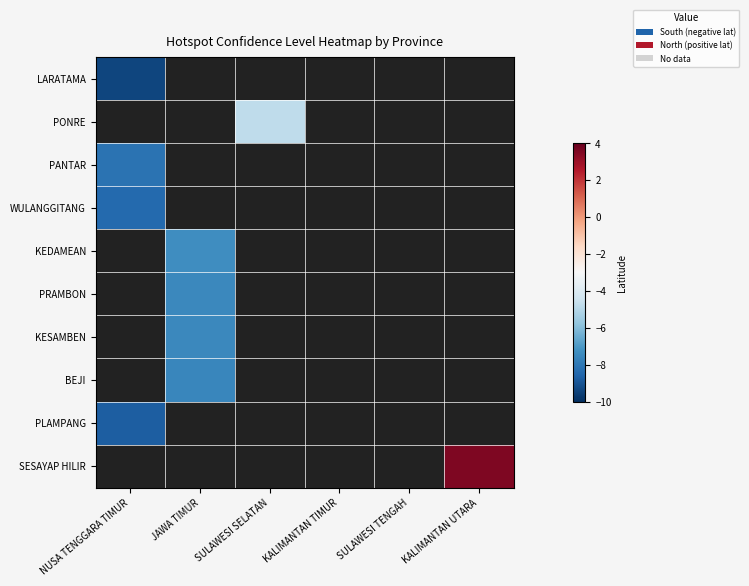

Which has a higher value, KALIMANTAN TIMUR or JAWA TIMUR?

JAWA TIMUR